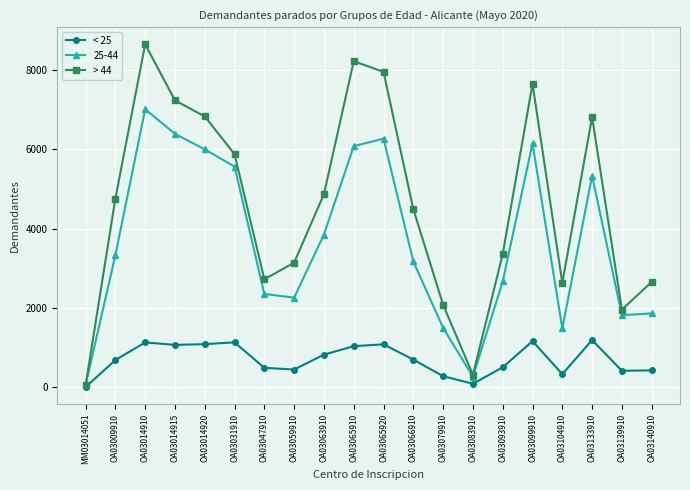

Rank the series by their average value, from lowest to highest.

< 25, 25-44, > 44